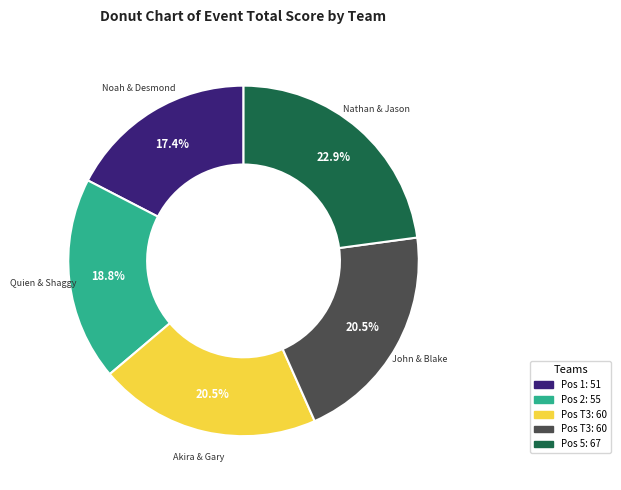

How many slices are in this pie chart?

5